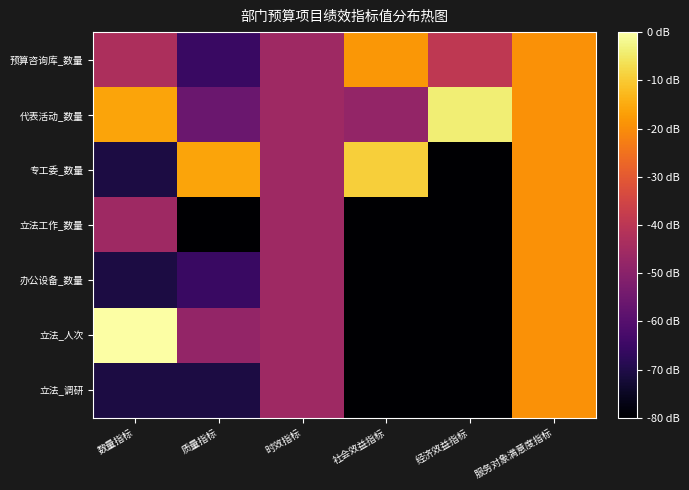

Reading left to right, what are all the values shown in this chart?

预算咨询库_数量: 数量指标=1.2	质量指标=0.5	时效指标=1.1	社会效益指标=2.0	经济效益指标=1.3	服务对象满意度指标=2.0
代表活动_数量: 数量指标=2.1	质量指标=0.8	时效指标=1.1	社会效益指标=1.0	经济效益指标=2.5	服务对象满意度指标=2.0
专工委_数量: 数量指标=0.3	质量指标=2.1	时效指标=1.1	社会效益指标=2.3	经济效益指标=0.0	服务对象满意度指标=2.0
立法工作_数量: 数量指标=1.1	质量指标=0.0	时效指标=1.1	社会效益指标=0.0	经济效益指标=0.0	服务对象满意度指标=2.0
办公设备_数量: 数量指标=0.3	质量指标=0.5	时效指标=1.1	社会效益指标=0.0	经济效益指标=0.0	服务对象满意度指标=2.0
立法_人次: 数量指标=2.6	质量指标=1.0	时效指标=1.1	社会效益指标=0.0	经济效益指标=0.0	服务对象满意度指标=2.0
立法_调研: 数量指标=0.3	质量指标=0.3	时效指标=1.1	社会效益指标=0.0	经济效益指标=0.0	服务对象满意度指标=2.0